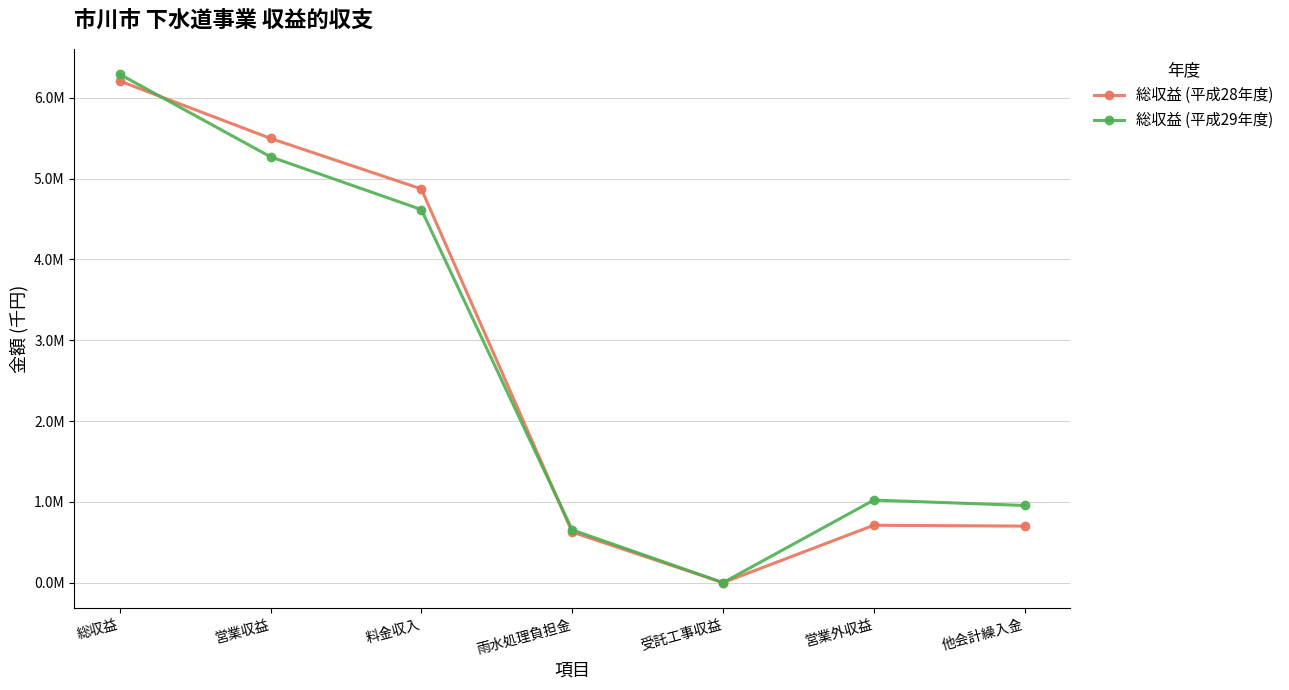

What is the label of the 1st point from the left?

総収益